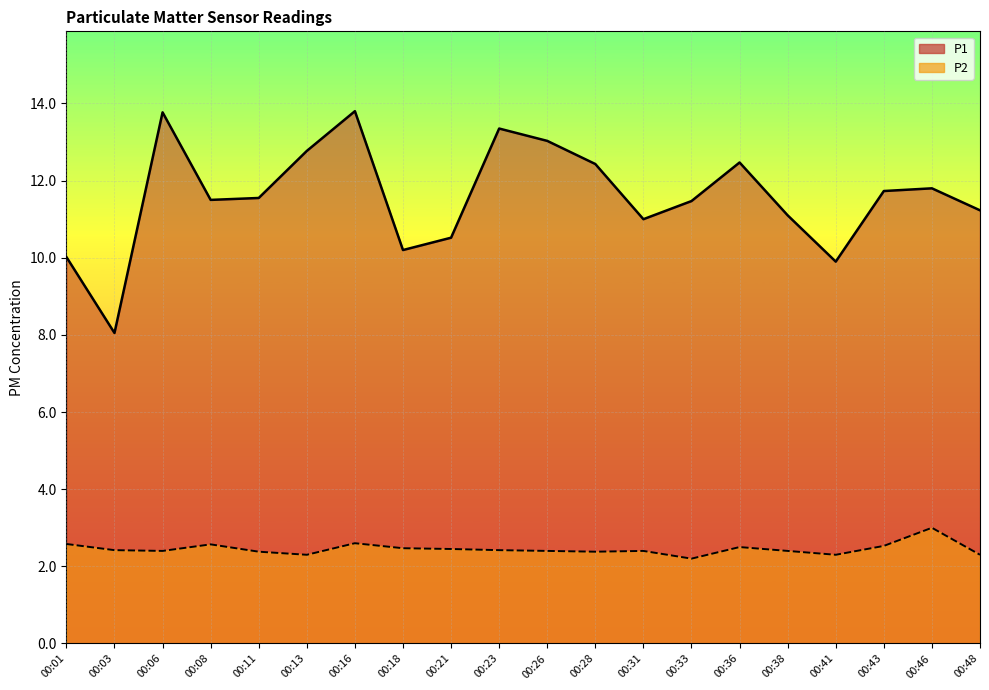

True or false: P2 and P1 cross at least once.

False